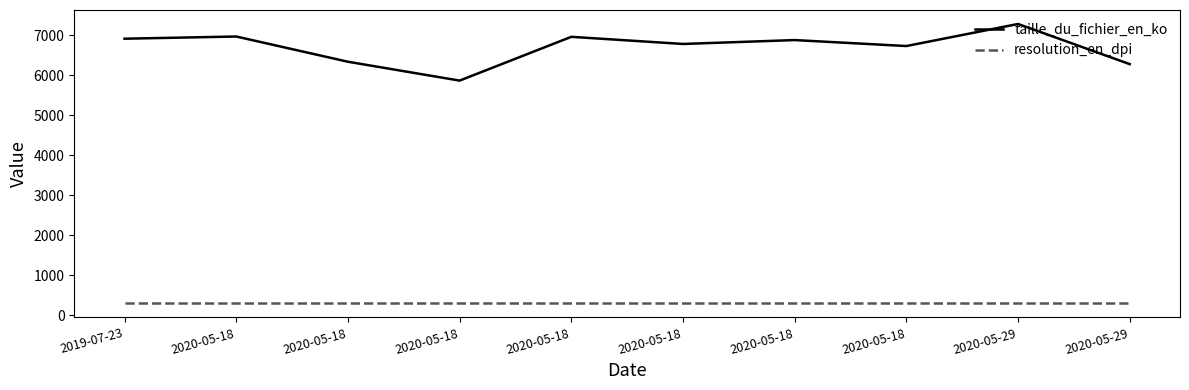

What is the average value of the resolution_en_dpi series?

300